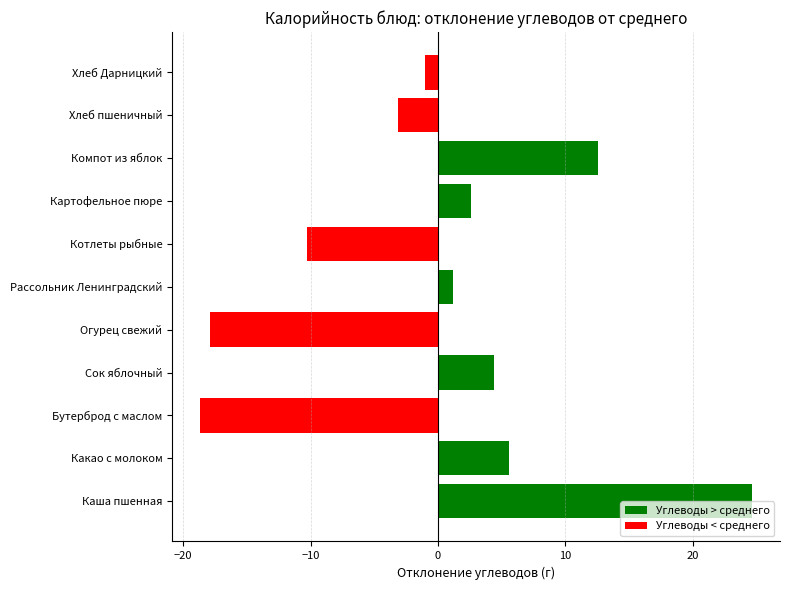

What is the greatest value displayed?

24.7